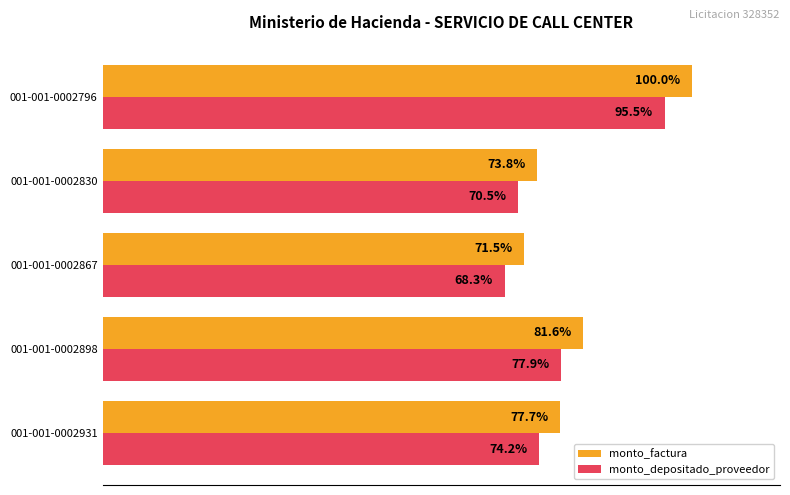

Between 001-001-0002867 and 001-001-0002830, which series saw the biggest shift?

monto_factura